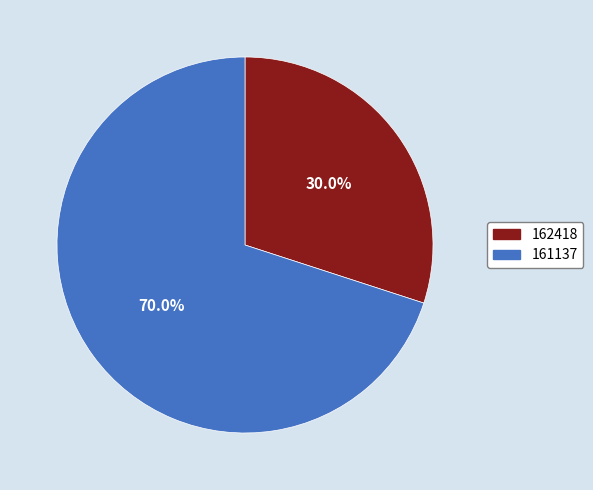

Rank the categories by value from highest to lowest.

161137, 162418